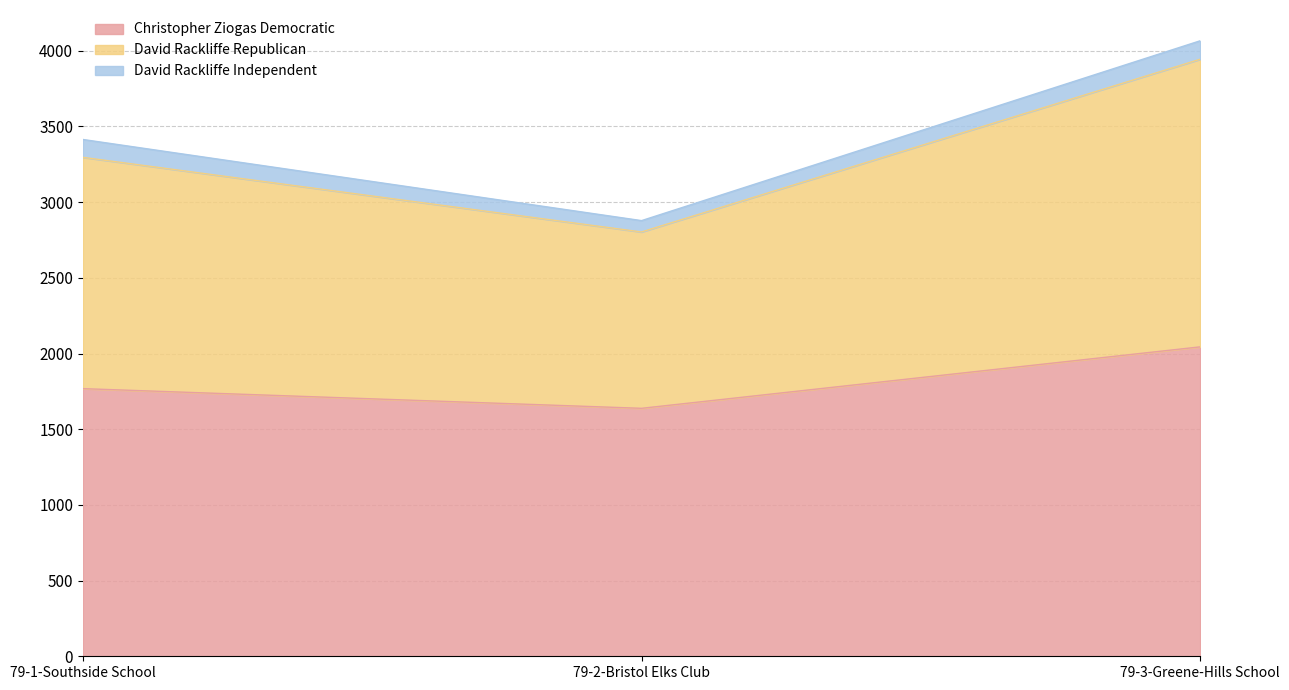

At which category is the sum across all series the highest?

79-3-Greene-Hills School